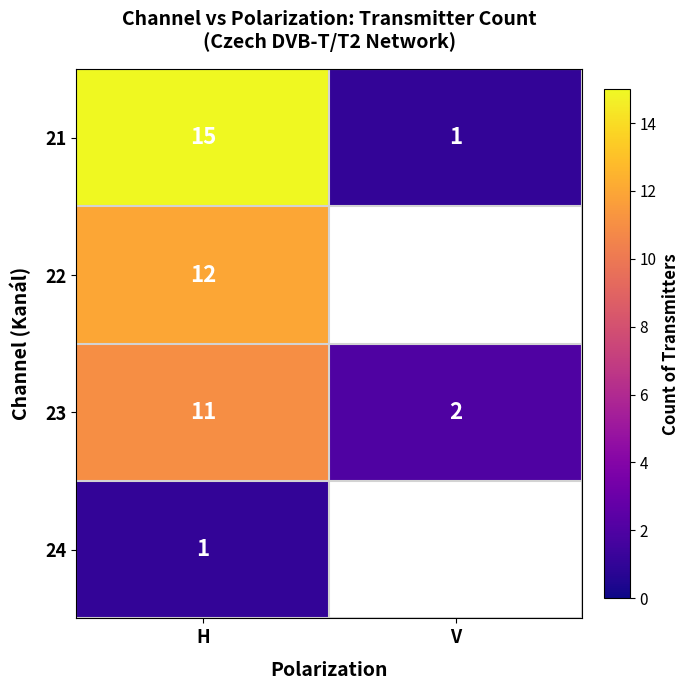

Is it true that 23 equals 2 at V?

True